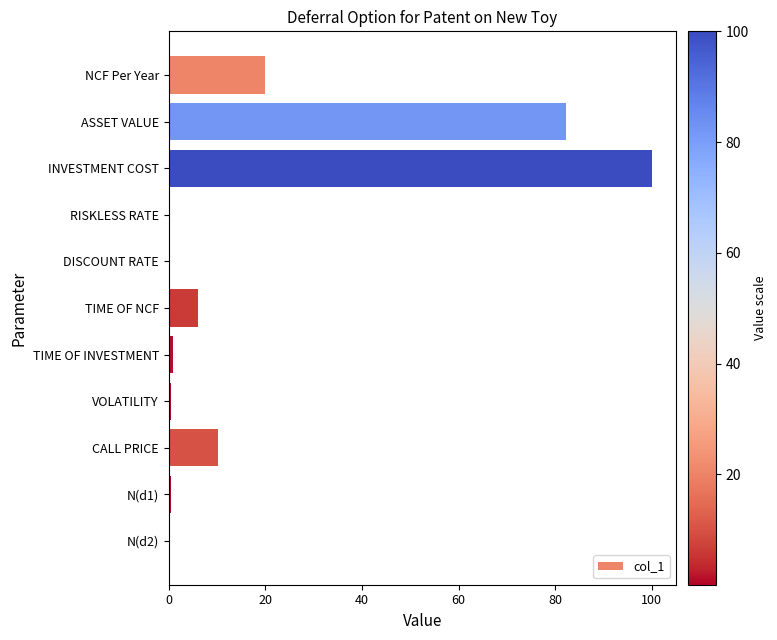

What is the maximum value shown in the chart?

100.0